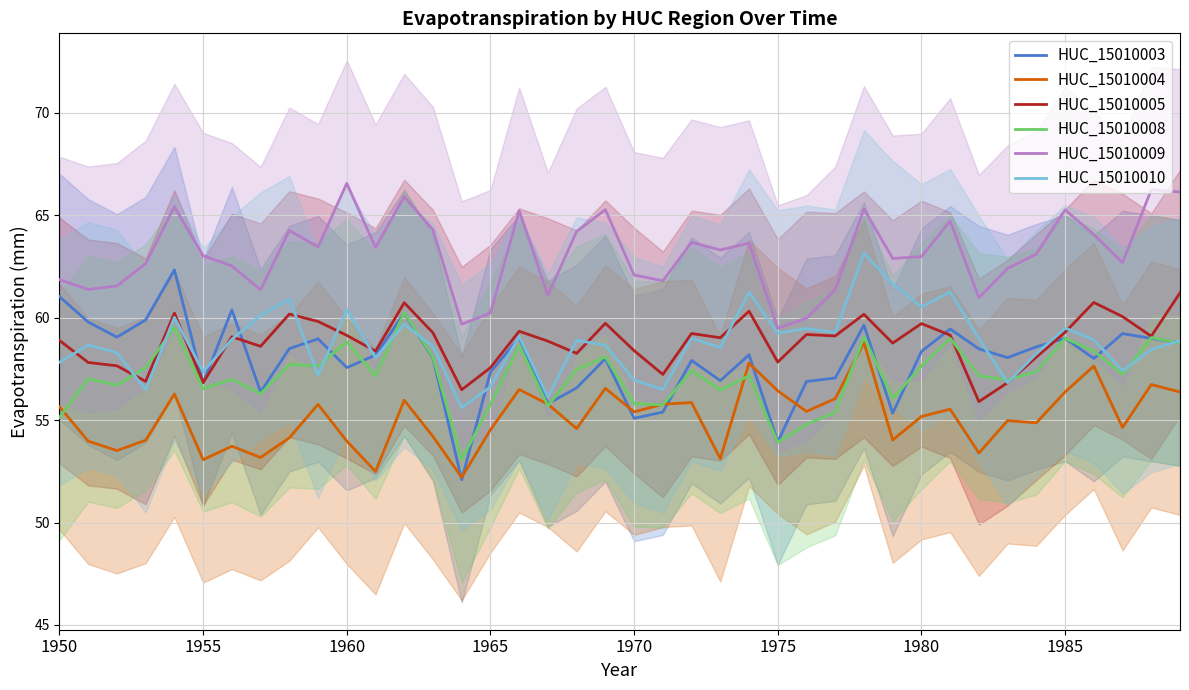

True or false: HUC_15010010 and HUC_15010003 cross at least once.

True